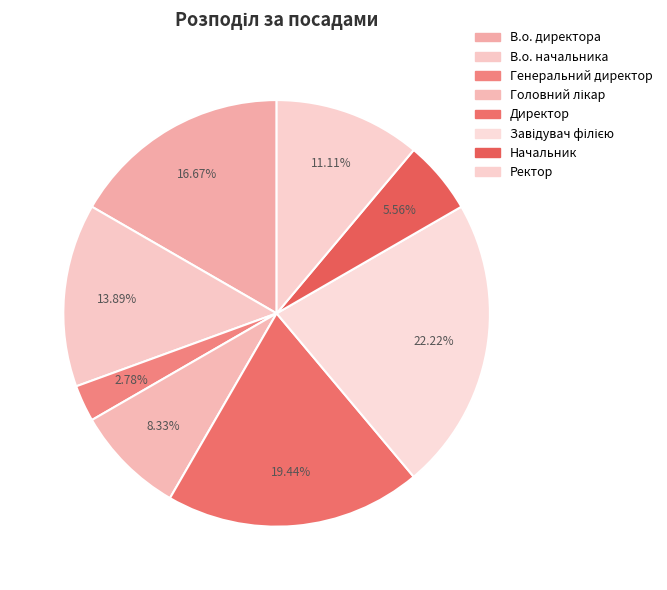

What is the smallest slice in the pie chart?

Генеральний директор